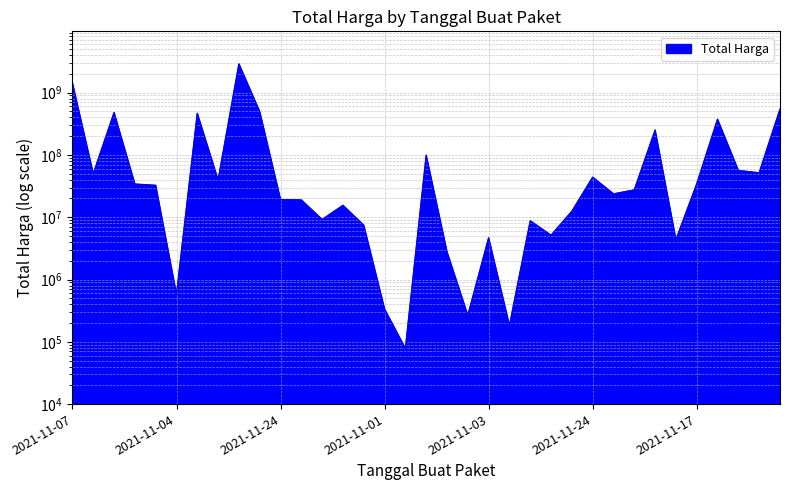

What is the sum of the values at 2021-11-04 and 2021-11-08?

49513960